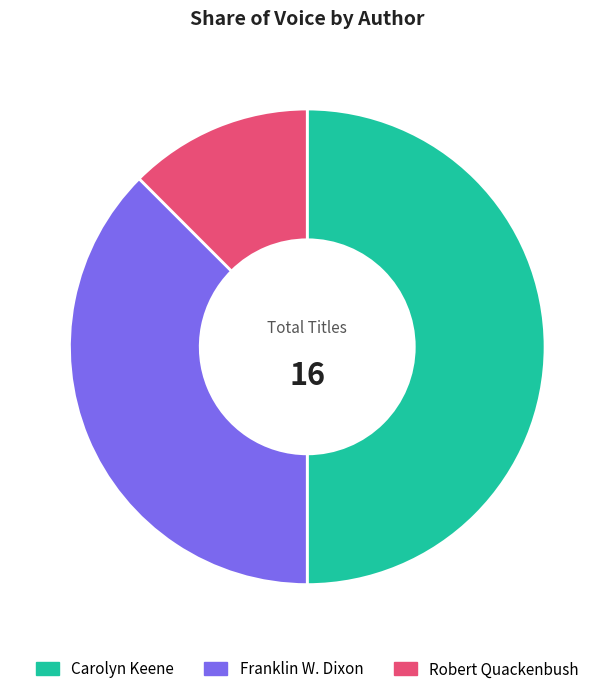

Does Robert Quackenbush represent more than half of the total?

No